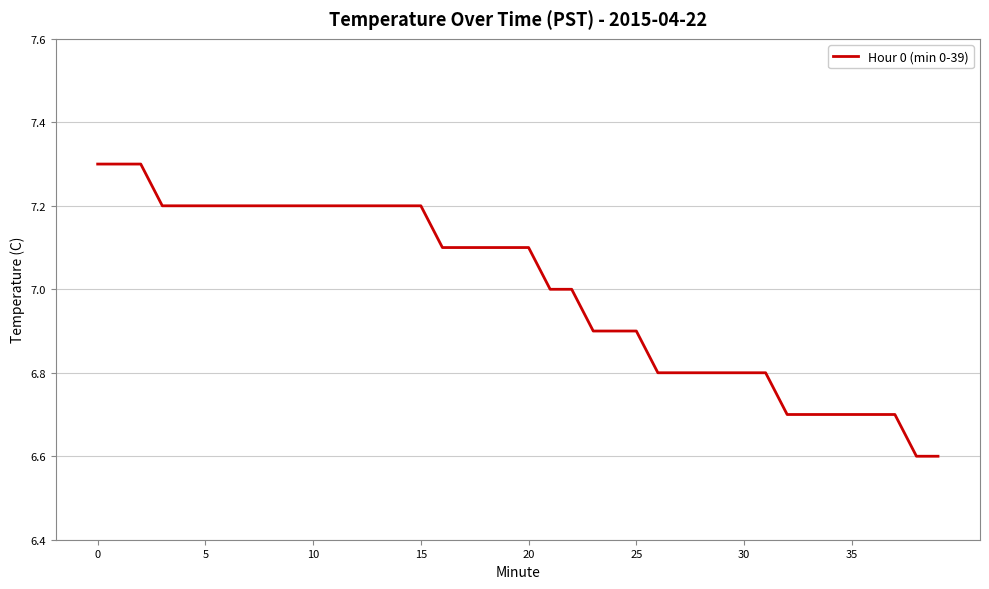

What is the minimum value shown in the chart?

6.6